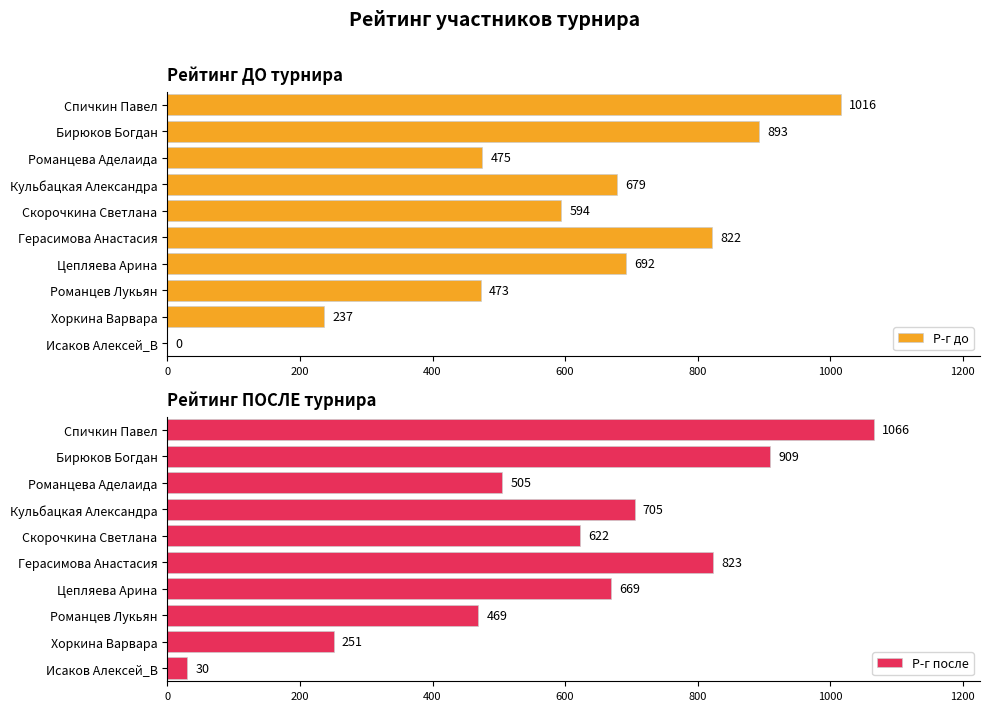

What is the value of the Р-г до bar at the 9th from the left?

237